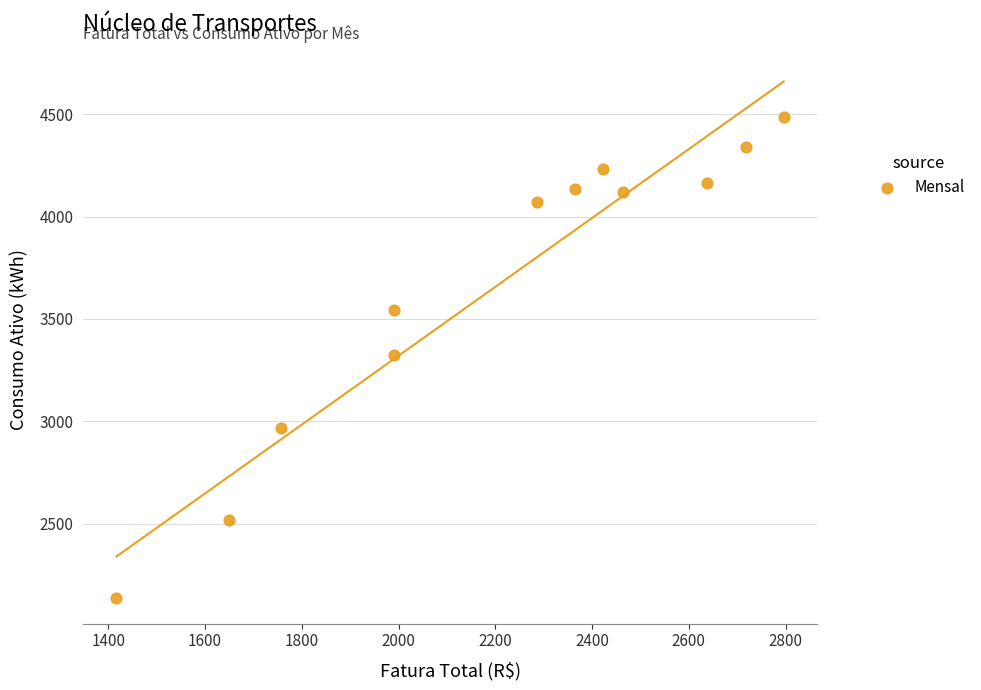

What is the range of Y values (max minus min)?

2348